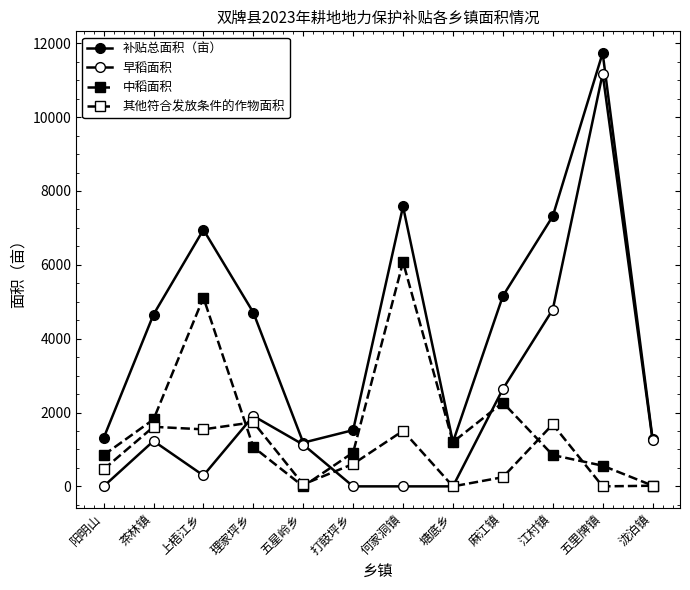

At which category is the sum across all series the highest?

五里牌镇